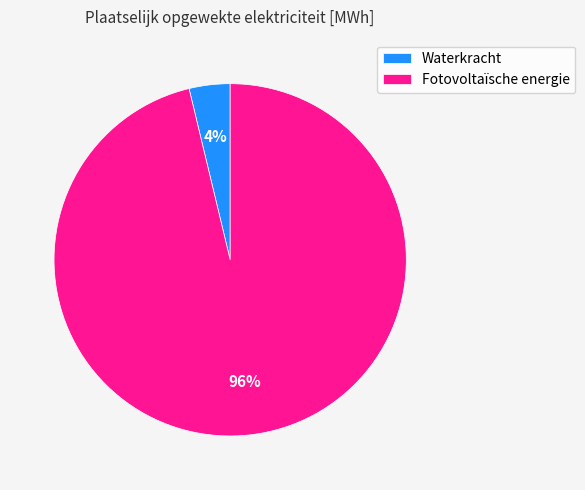

How many slices are in this pie chart?

2